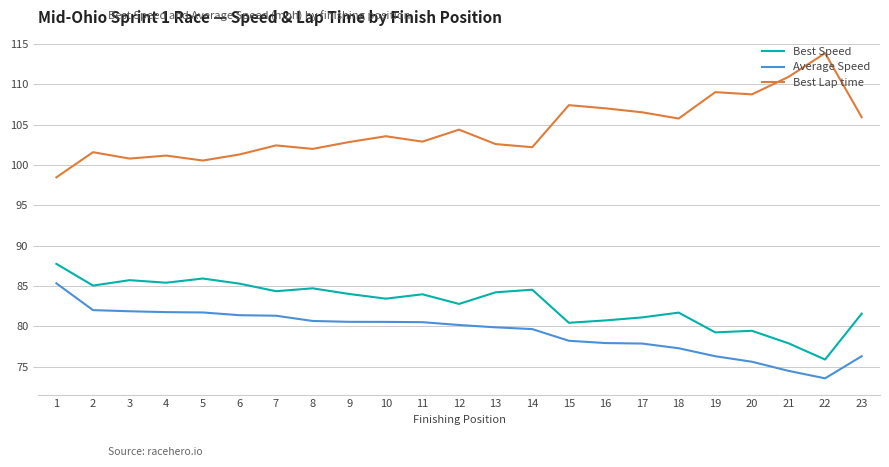

At 15, list the series in order from smallest to largest.

Average Speed, Best Speed, Best Lap time